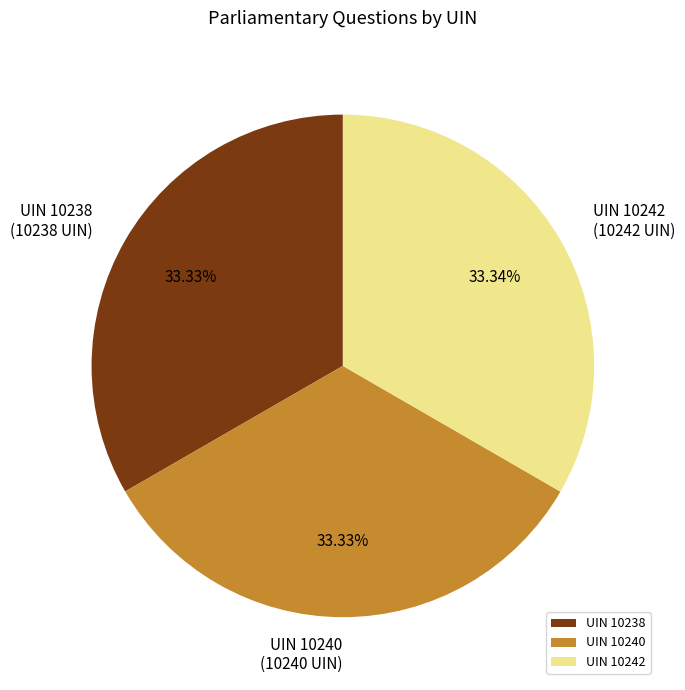

What percentage is the UIN 10238 slice, to the nearest percent?

33%